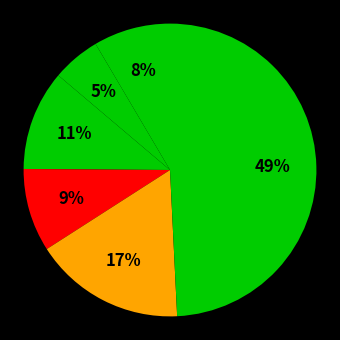

Count the number of slices in the pie.

6